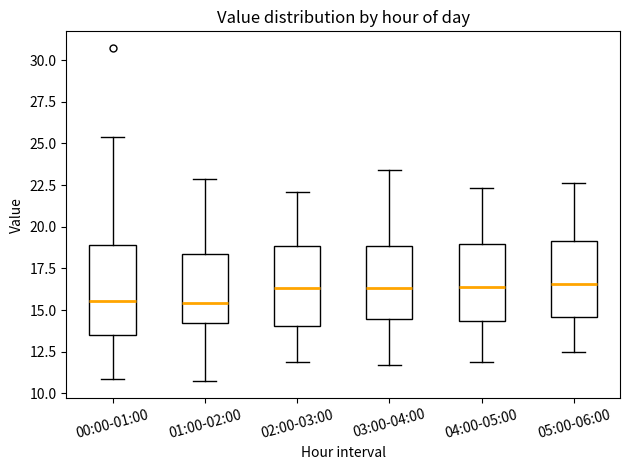

Reading left to right, read every box against the y-axis: the position of its median line, the range the box covers, and the ends of its whiskers. The values are not printed on the chart, so give them approximately, as read against the axis.

00:00-01:00: median 15.5, box 13.5 to 19.0, whiskers 11.0 to 25.5
01:00-02:00: median 15.5, box 14.0 to 18.5, whiskers 10.5 to 23.0
02:00-03:00: median 16.5, box 14.0 to 19.0, whiskers 12.0 to 22.0
03:00-04:00: median 16.5, box 14.5 to 19.0, whiskers 11.5 to 23.5
04:00-05:00: median 16.5, box 14.5 to 19.0, whiskers 12.0 to 22.5
05:00-06:00: median 16.5, box 14.5 to 19.0, whiskers 12.5 to 22.5